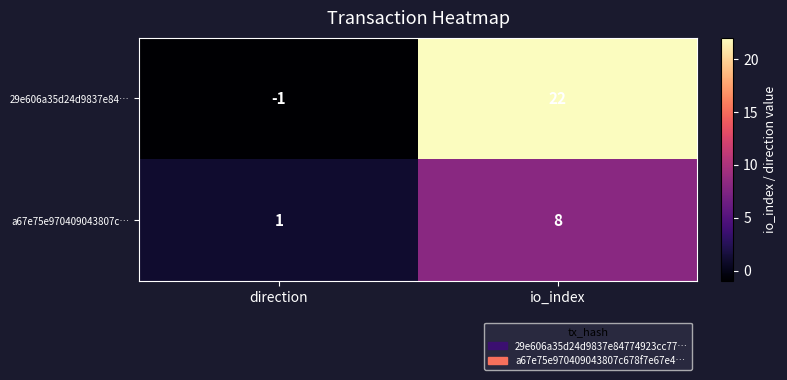

Reading left to right, what are all the values shown in this chart?

29e606a35d24d9837e84…: direction=-1	io_index=22
a67e75e970409043807c…: direction=1	io_index=8